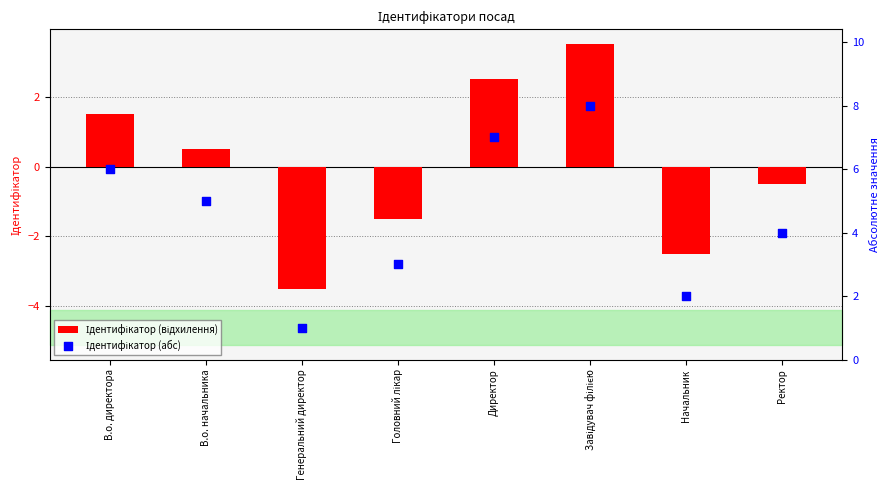

Is the value of Ідентифікатор (відхилення) at Начальник greater than the value of Ідентифікатор (абс) at В.о. директора?

No